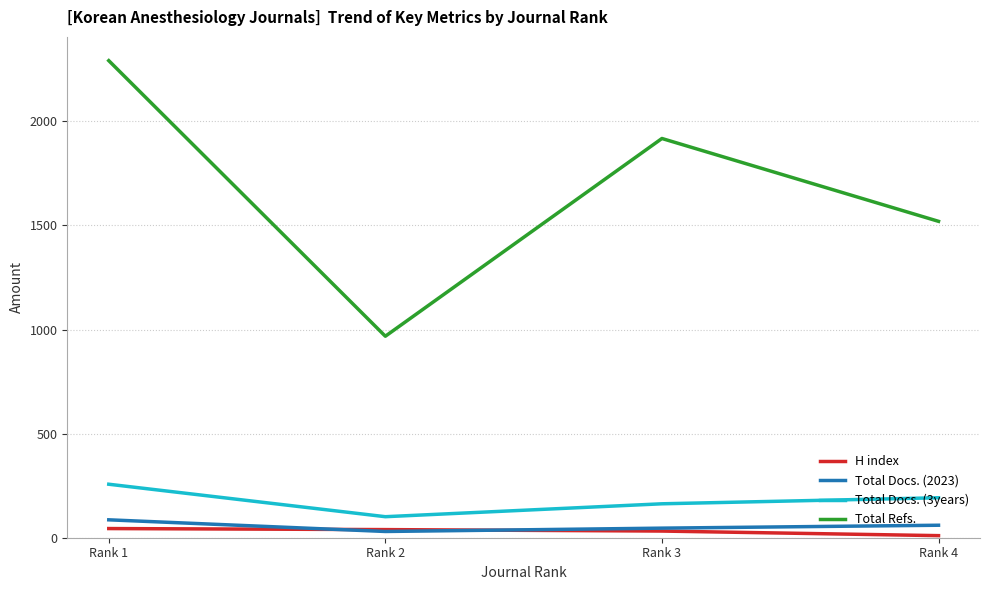

True or false: Total Docs. (3years) and Total Refs. intersect in this chart.

False